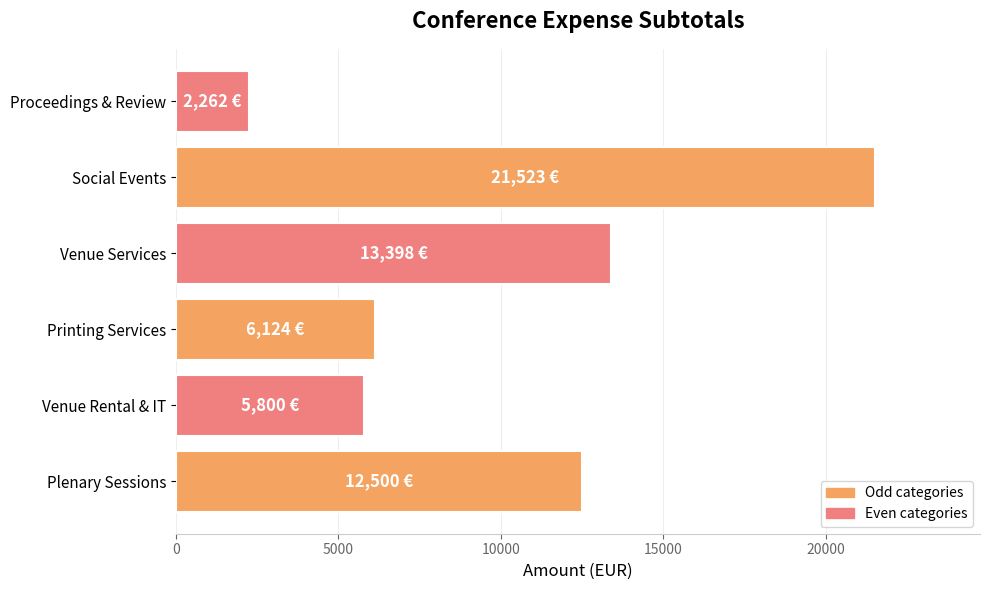

Is it true that the value at Social Events is 21523.0?

True